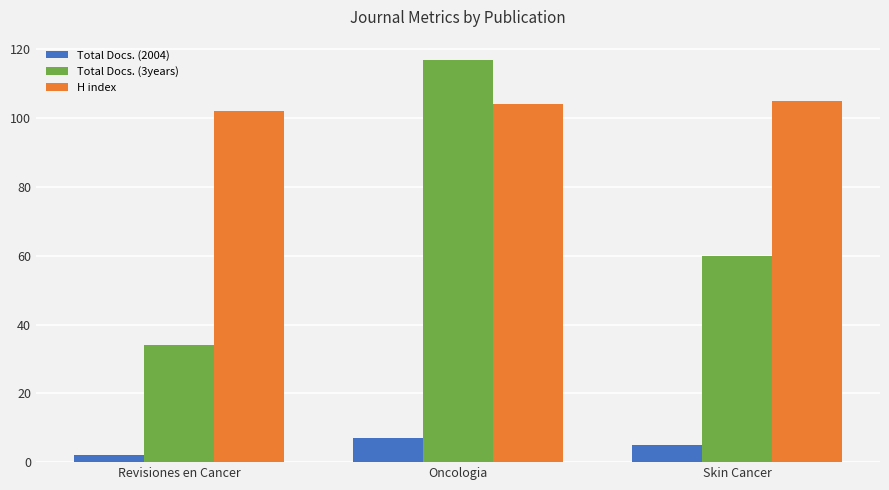

List the series in order of their overall mean, lowest first.

Total Docs. (2004), Total Docs. (3years), H index